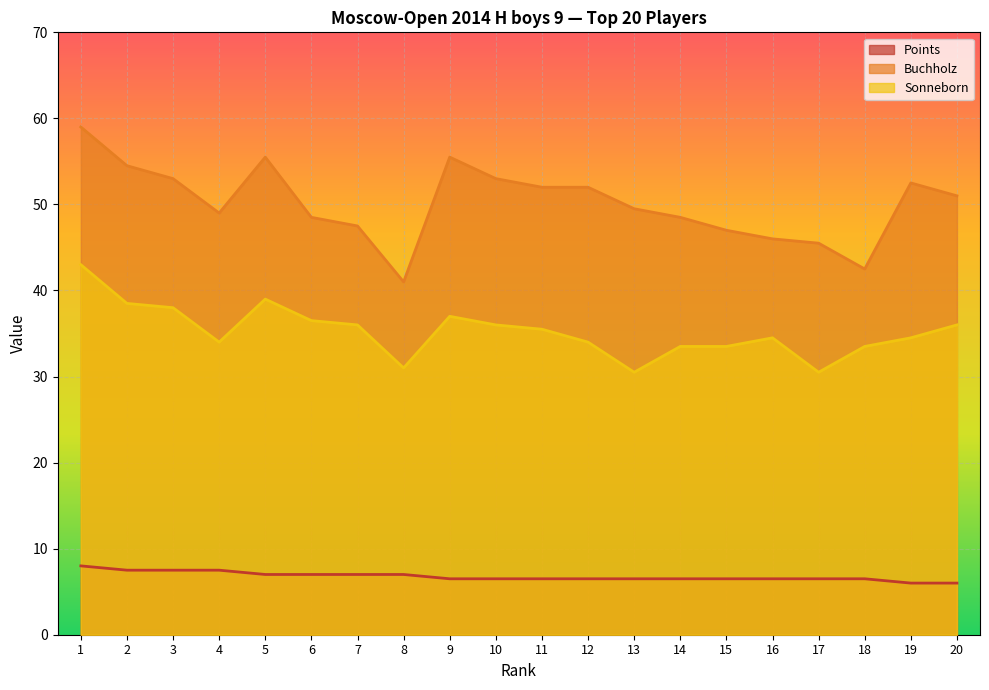

Which category has the lowest value across all series?

19